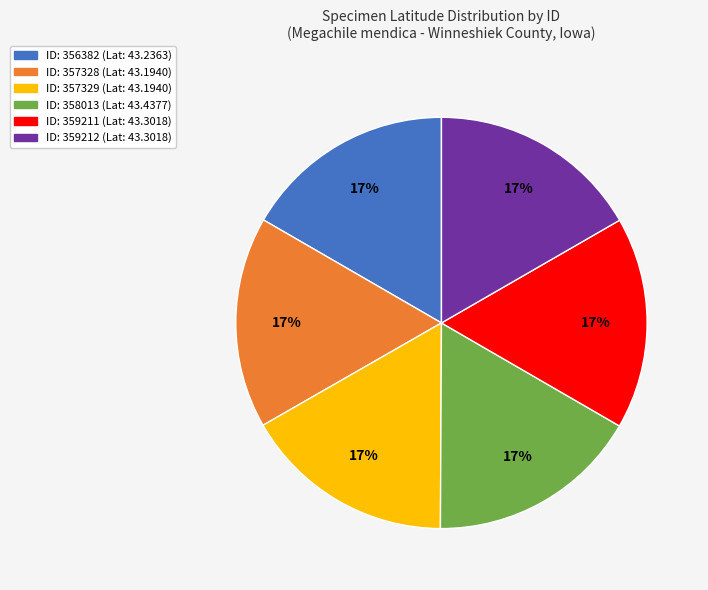

Does any single category account for the majority?

No